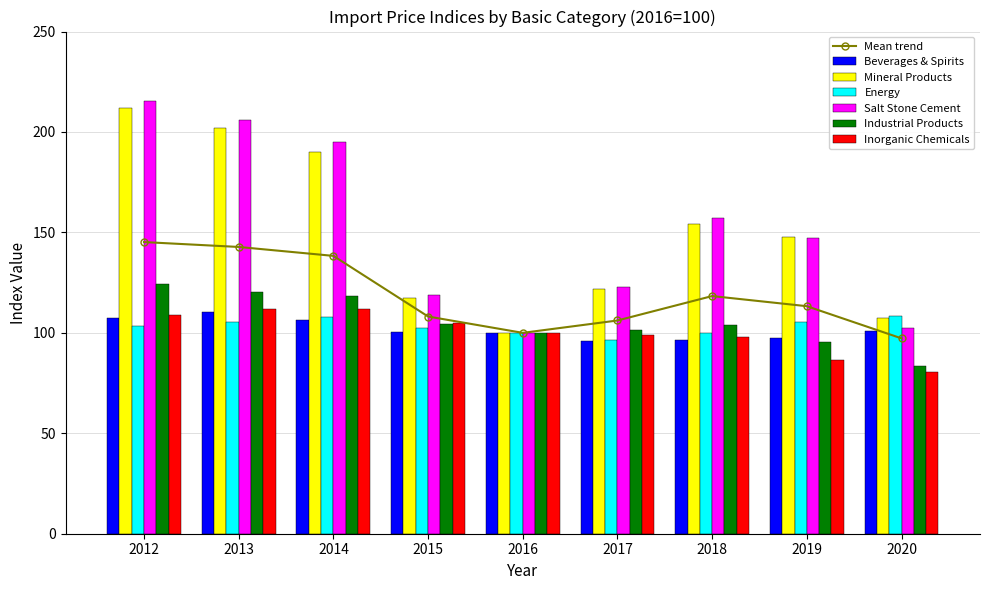

Is it true that Beverages & Spirits equals 100.0 at 2016?

True